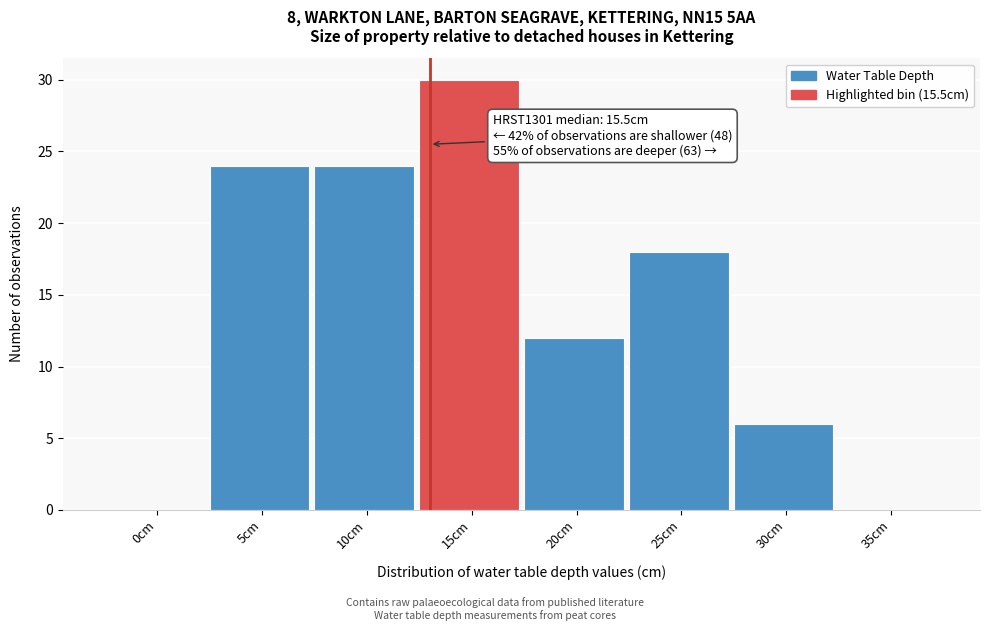

Reading right to left, transcribe all the data shown in this chart.

35cm=0	30cm=6	25cm=18	20cm=12	15cm=30	10cm=24	5cm=24	0cm=0